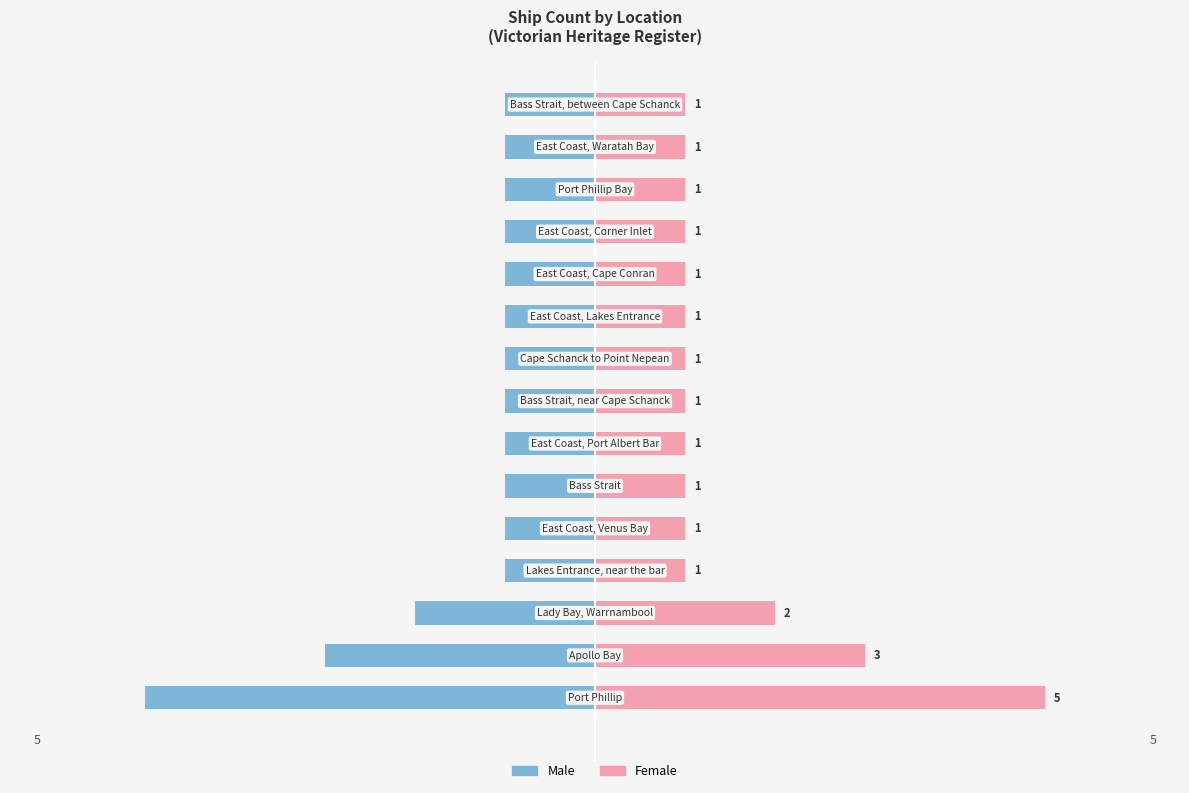

What are all the series names shown in the legend?

Male, Female